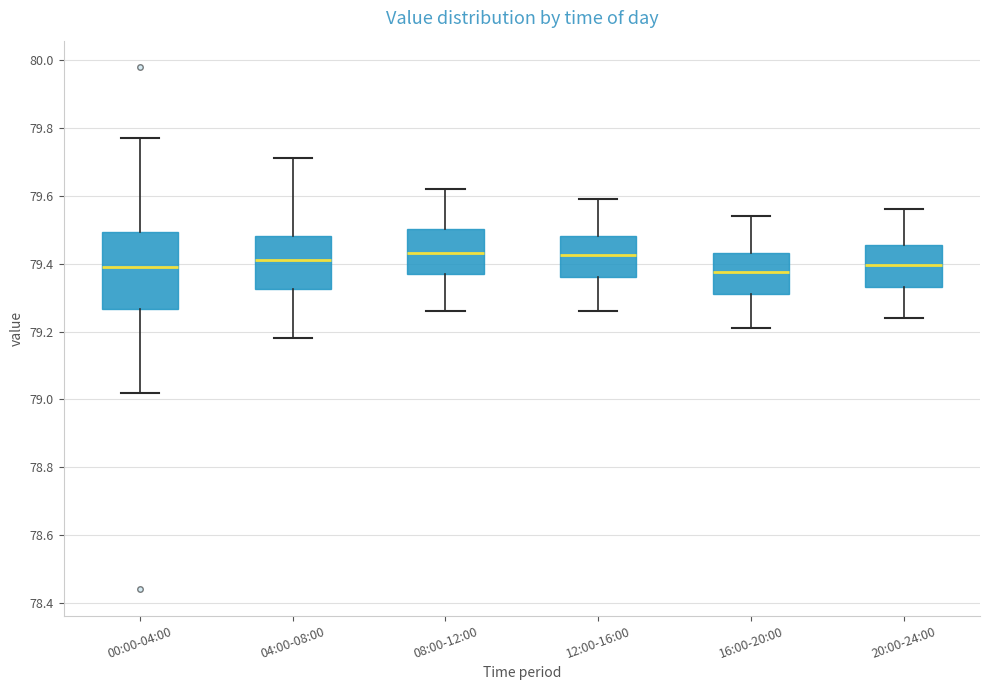

Which box is the tallest, from its lower edge to its upper edge?

00:00-04:00